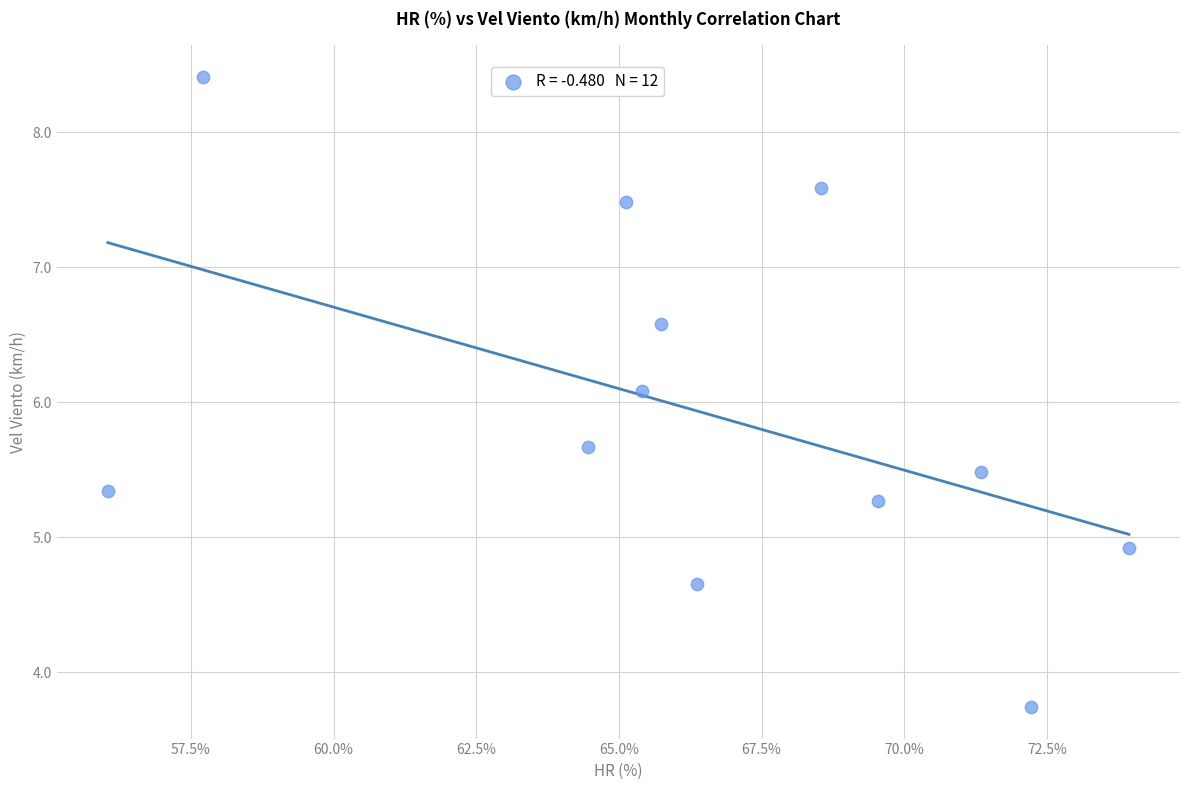

What Y value in the scatter plot is closest to 6?

6.1